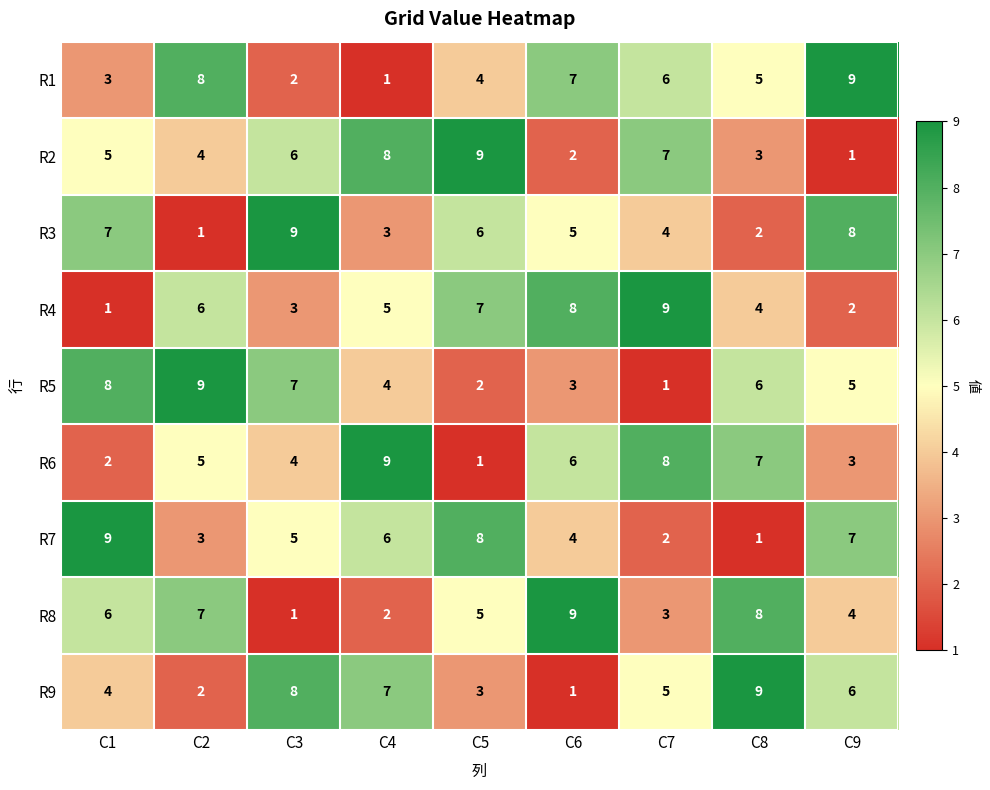

The value of R1 at C7 is 10. True or false?

False